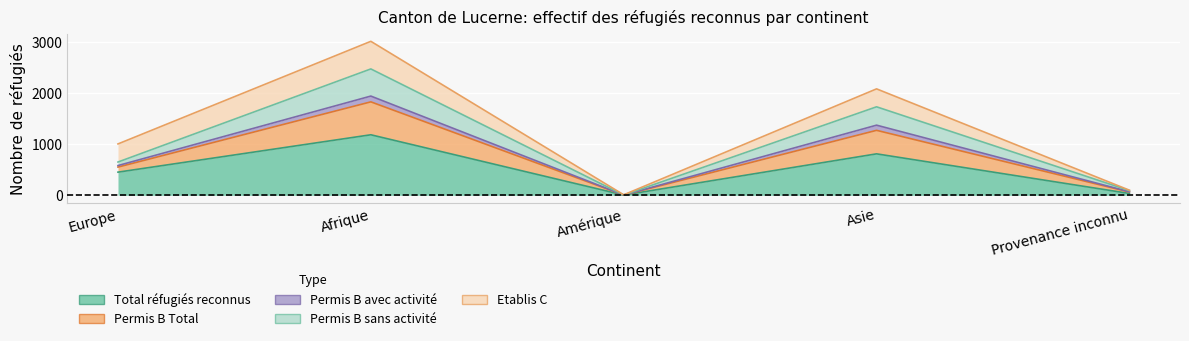

The value of Permis B avec activité at Afrique is 1941. True or false?

True